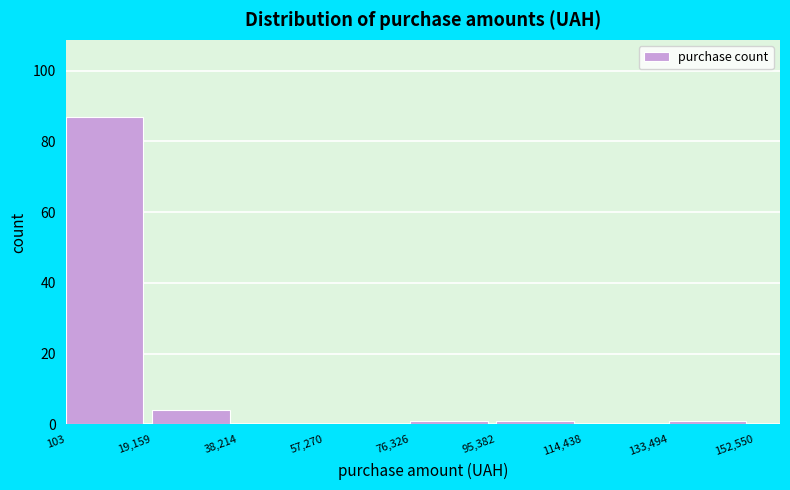

How tall is the bar that spans 103 to 19,159 on the x-axis? The values are not printed on the chart, so give them approximately, as read against the axis.

88